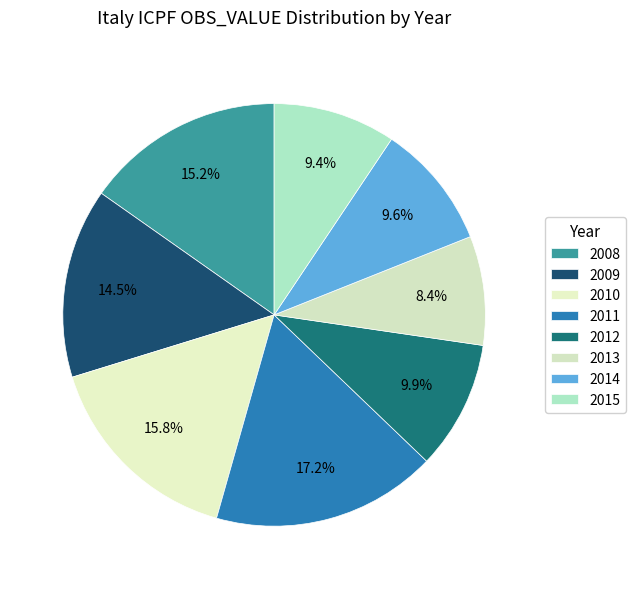

Count the number of slices in the pie.

8